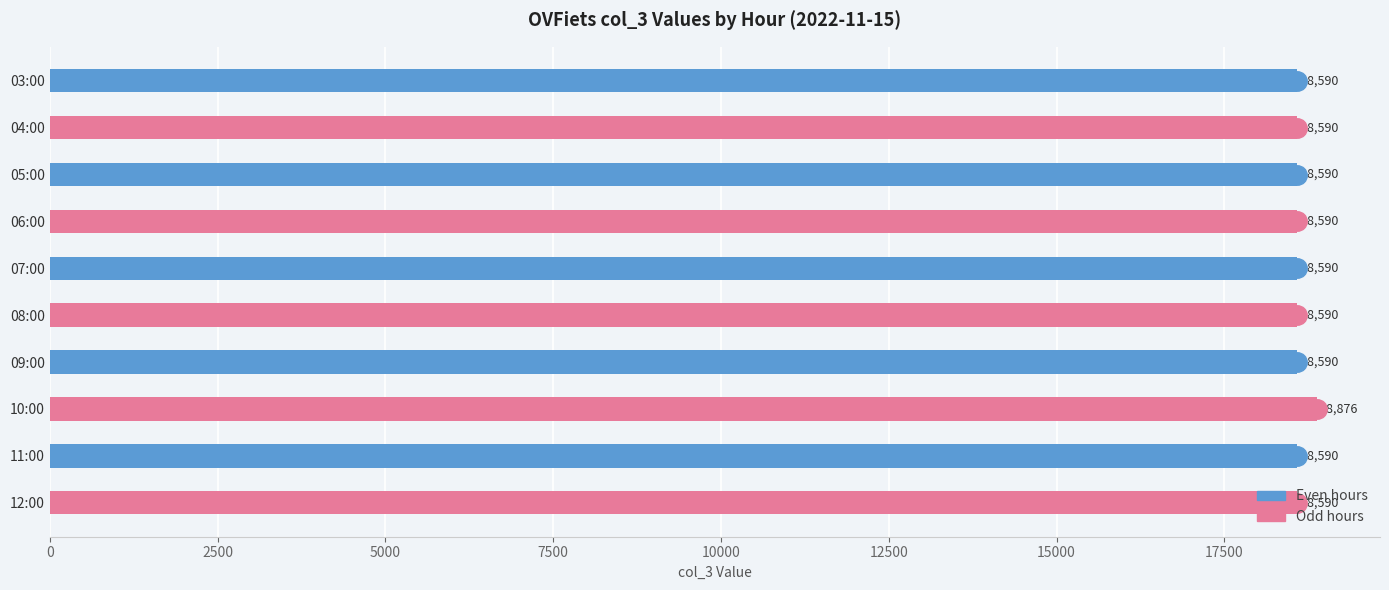

How many data points does each series have?

10